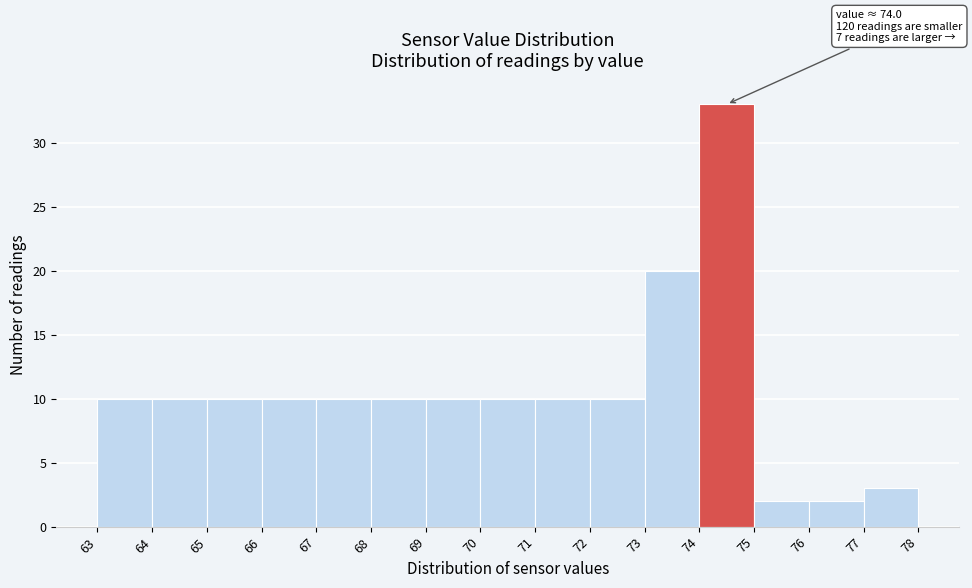

Over which range of the x-axis is the bar tallest?

74 to 75